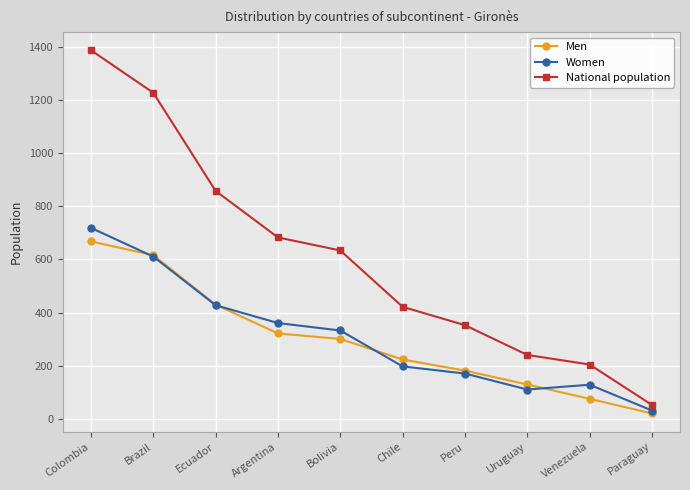

True or false: National population and Women cross at least once.

False